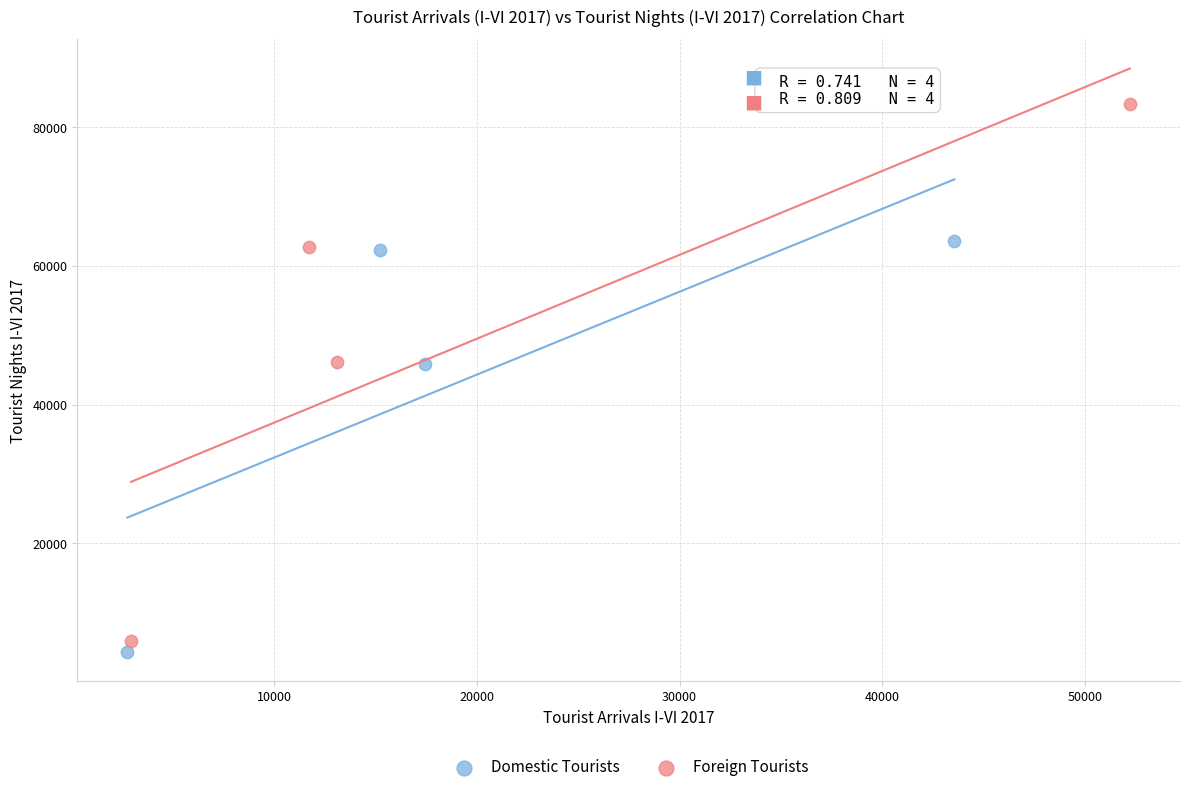

Which series has the largest Y range (max minus min)?

Foreign Tourists